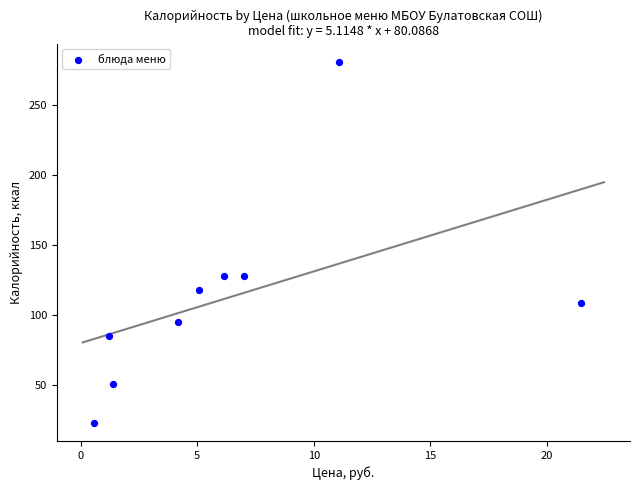

What is the range of Y values (max minus min)?

258